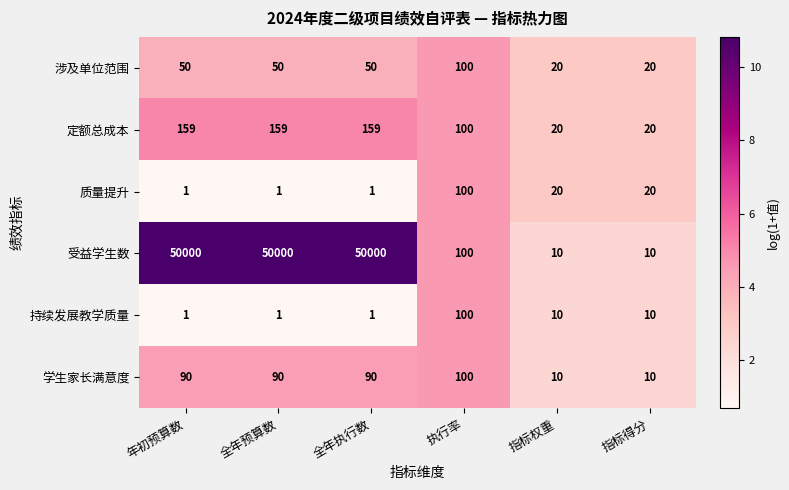

What is the approximate value of 质量提升 at 指标权重, to the nearest 10?

20